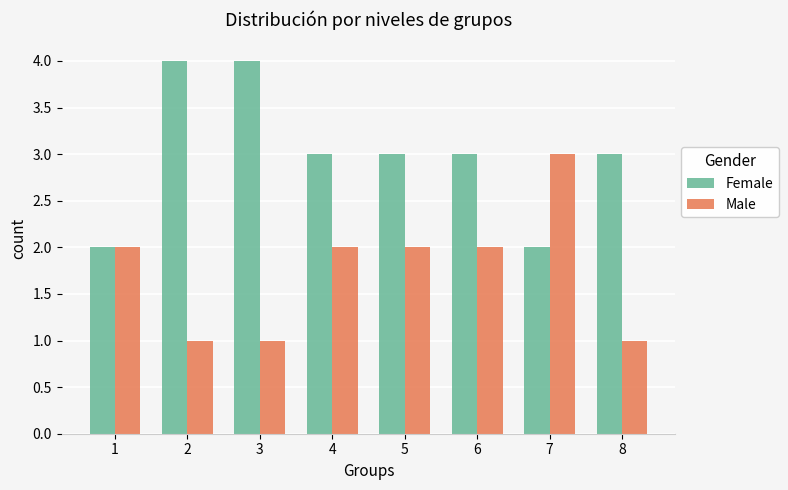

What is the maximum value shown in the chart?

4